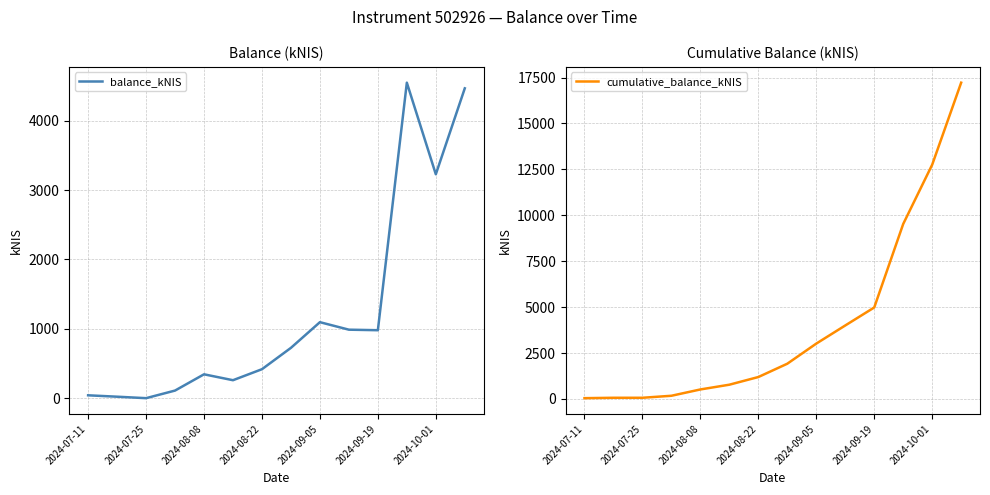

The cumulative_balance_kNIS series shows 6800.2 at 13. True or false?

False